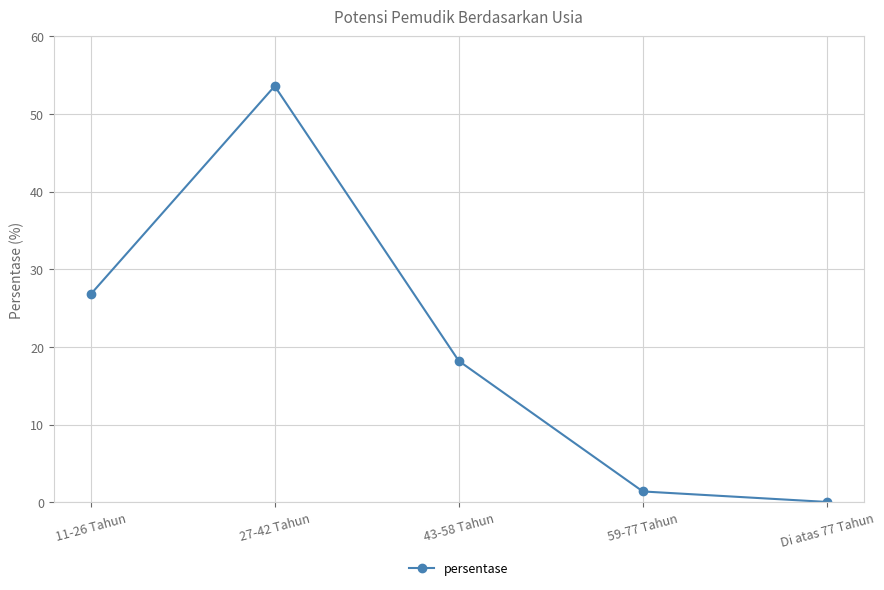

What is the ratio of the value at 11-26 Tahun to the value at 43-58 Tahun?

1.5